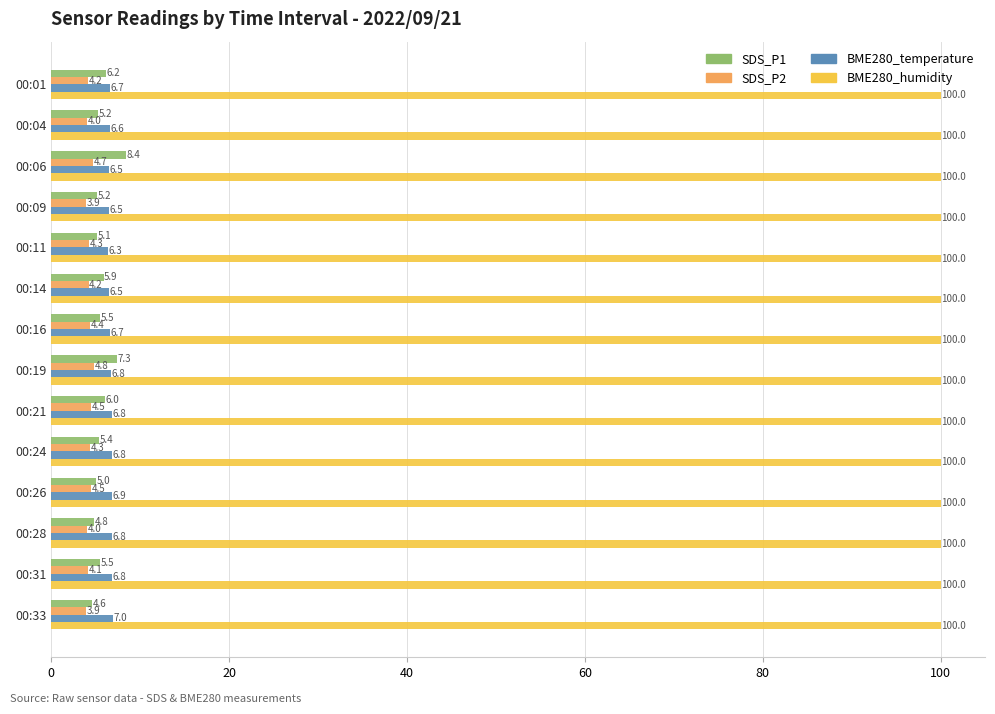

At which category is the sum across all series the highest?

00:06